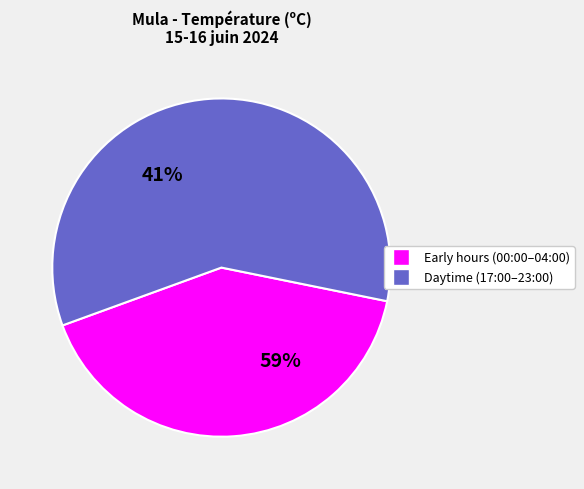

Which slice is the largest?

17:00